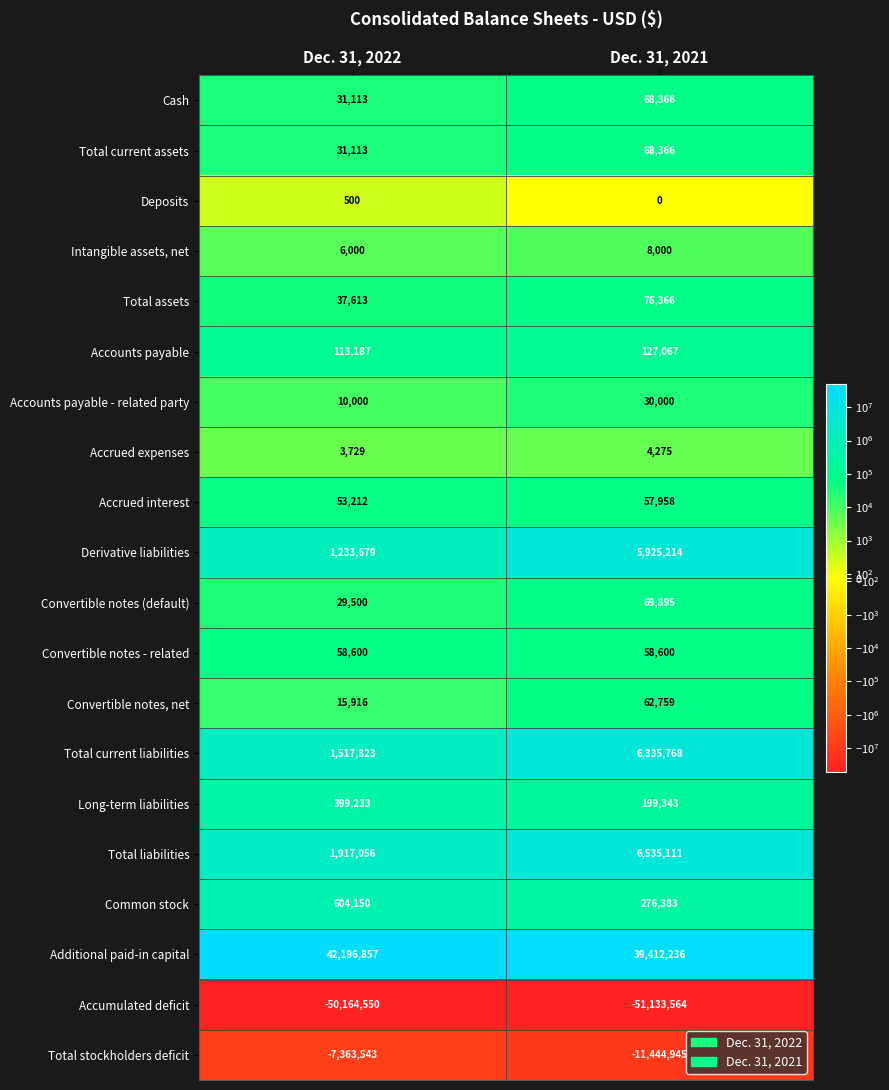

True or false: Accrued interest has a value of 53212 at Dec. 31, 2022.

True